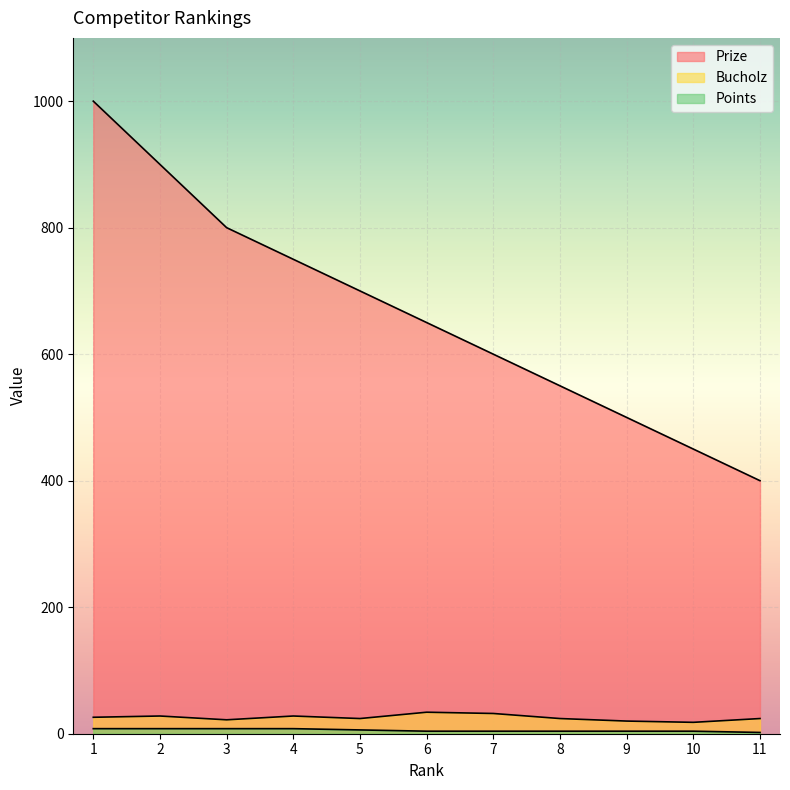

At how many categories does at least one series exceed 177?

11